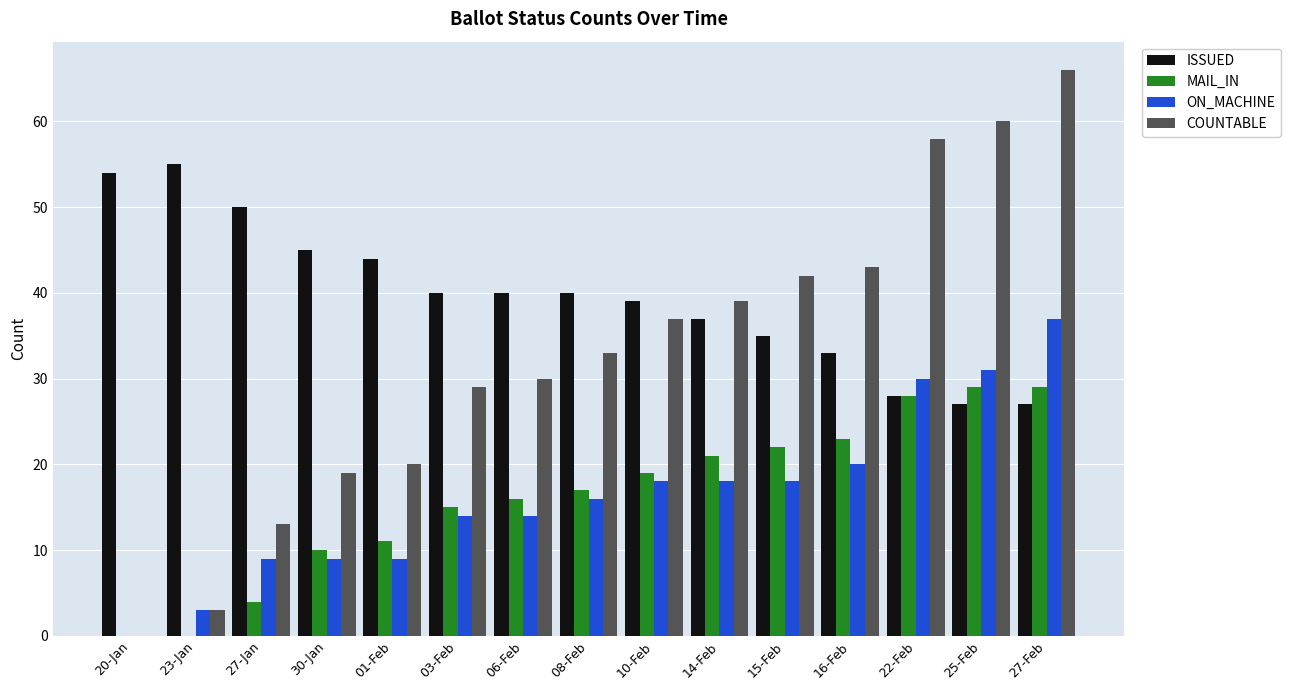

Is the value of MAIL_IN at 16-Feb greater than the value of ISSUED at 14-Feb?

No